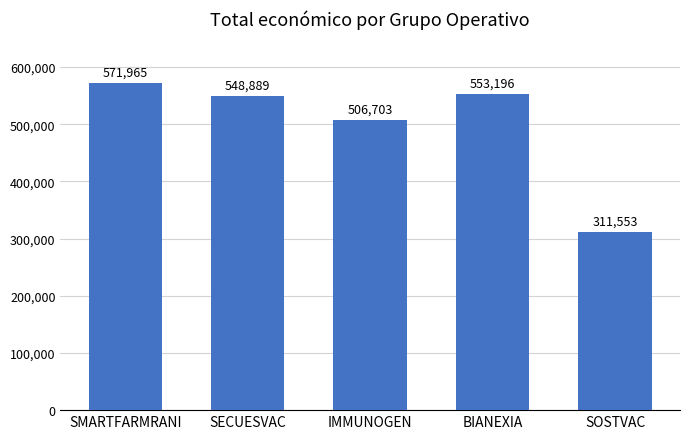

What is the ratio of the value at SMARTFARMRANI to the value at SECUESVAC?

1.0